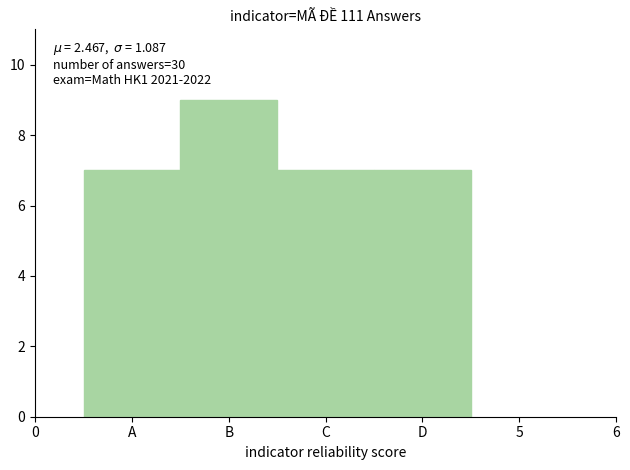

Reading left to right, list all the values displayed in this chart.

A=7	B=9	C=7	D=7